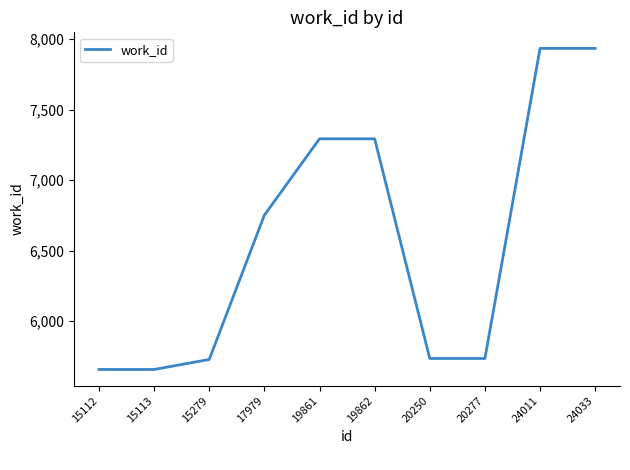

Where is the data nearest to the value 6796?

17979